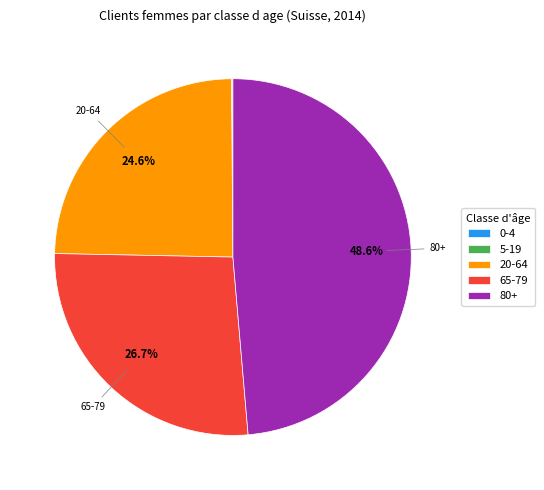

Does any single category account for the majority?

No